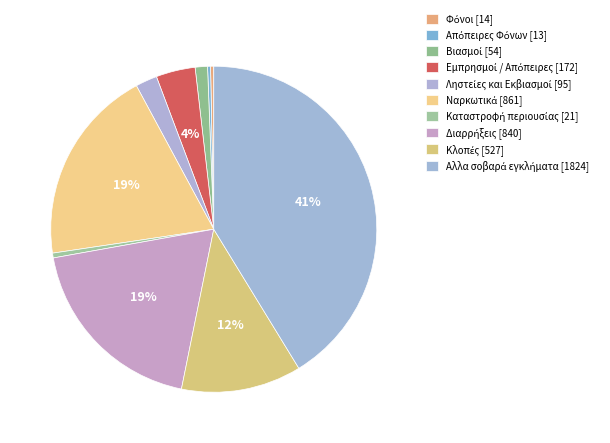

To the nearest percent, what is the average slice percentage?

10%